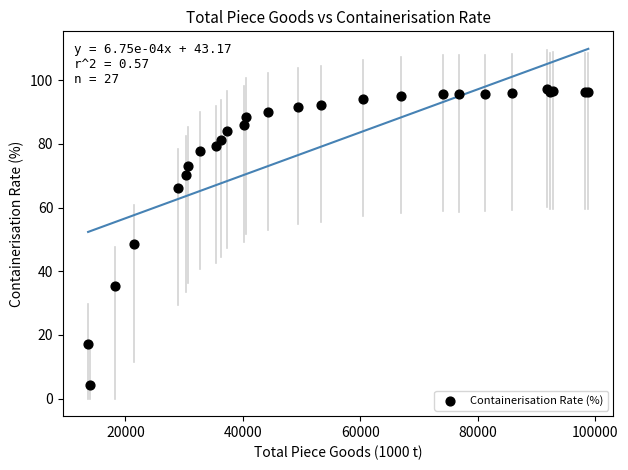

What Y value in the scatter plot is closest to 50?

48.5